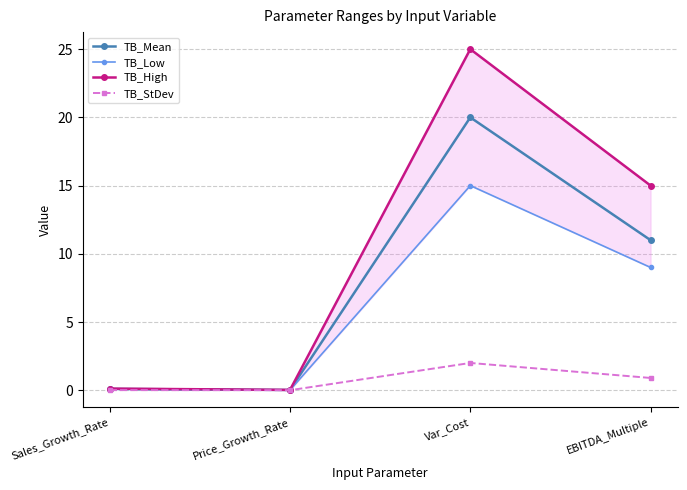

Is it true that TB_StDev equals 0.0 at Sales_Growth_Rate?

True